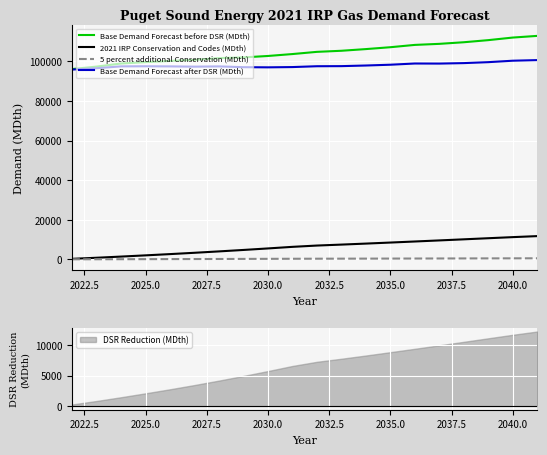

True or false: Base Demand Forecast before DSR (MDth) and 5 percent additional Conservation (MDth) intersect in this chart.

False